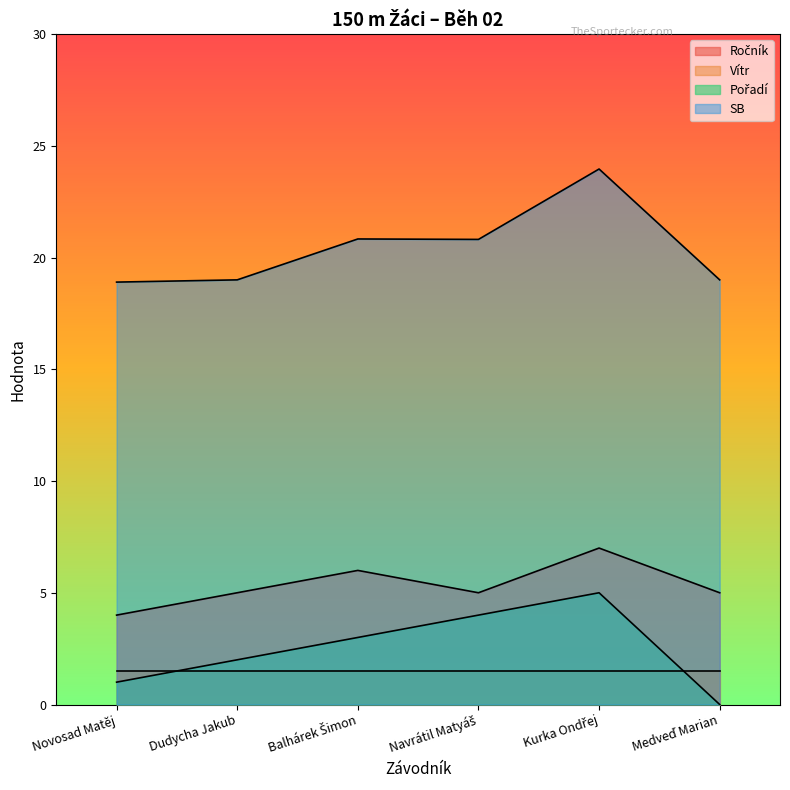

What is the label of the 3rd point from the right?

Navrátil Matyáš